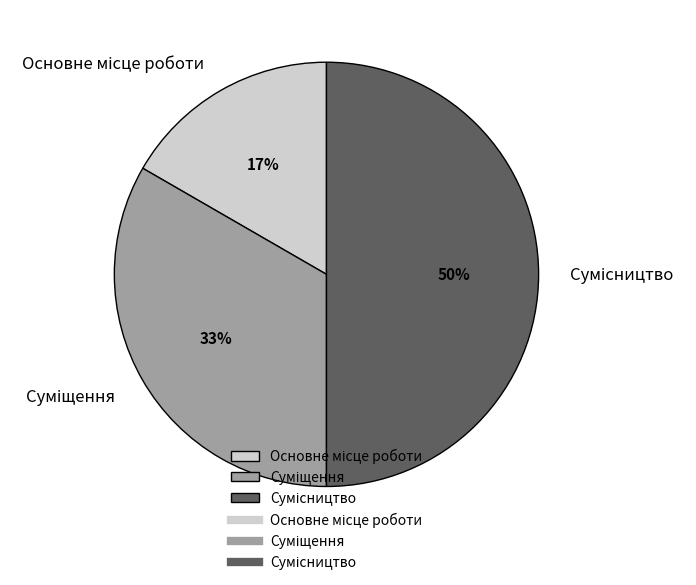

To the nearest percent, what is the average slice percentage?

33%